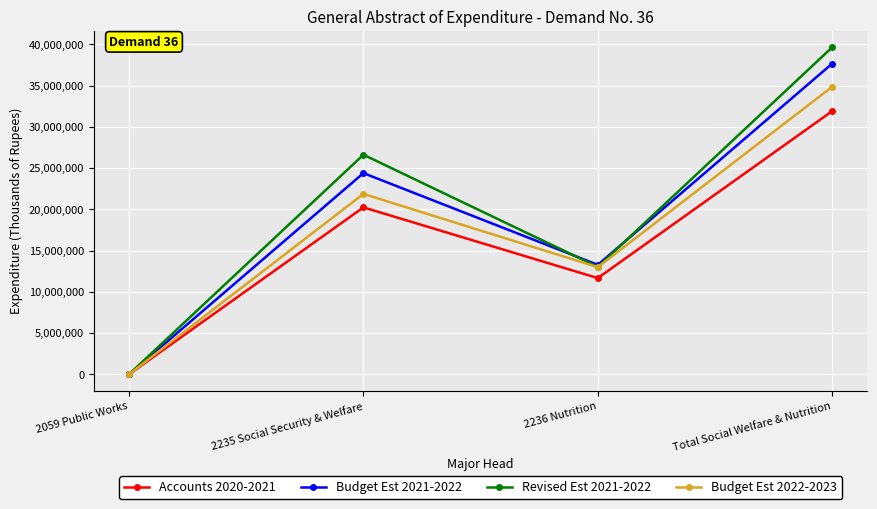

Which series has the largest range (max minus min)?

Revised Est 2021-2022